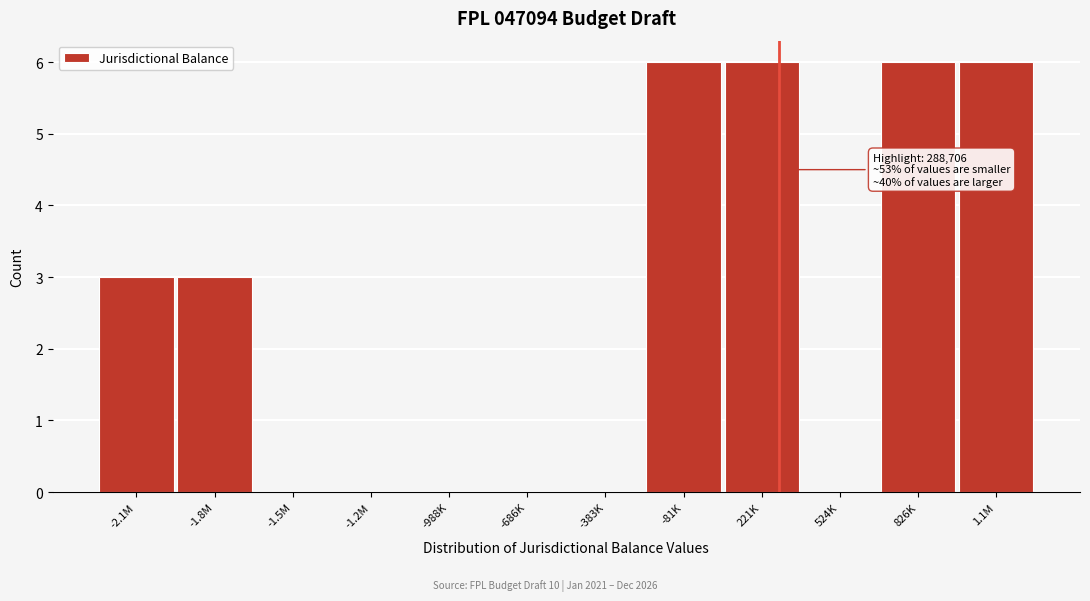

Reading left to right, extract all data points from this chart.

-2.1M=3	-1.8M=3	-1.5M=0	-1.2M=0	-988K=0	-686K=0	-383K=0	-81K=6	221K=6	524K=0	826K=6	1.1M=6